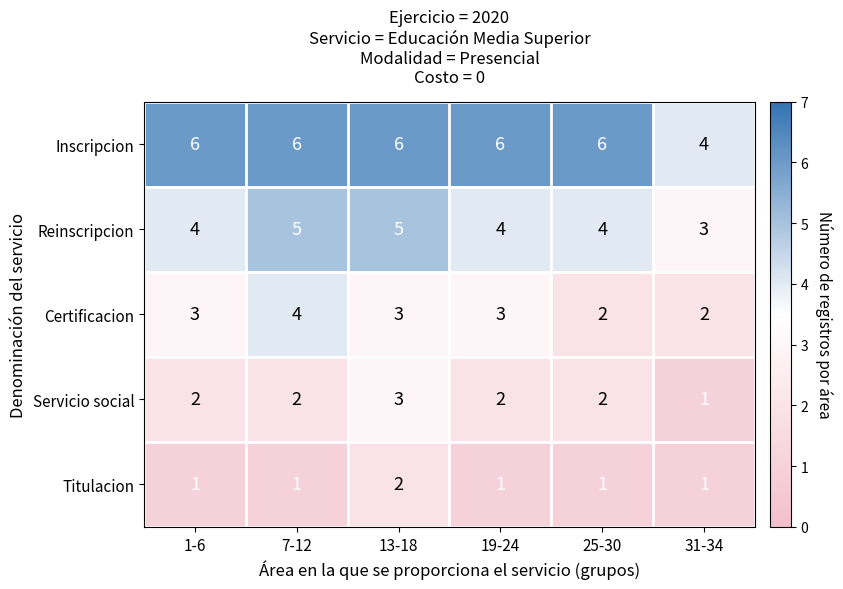

The value of Certificacion at 31-34 is 2. True or false?

True